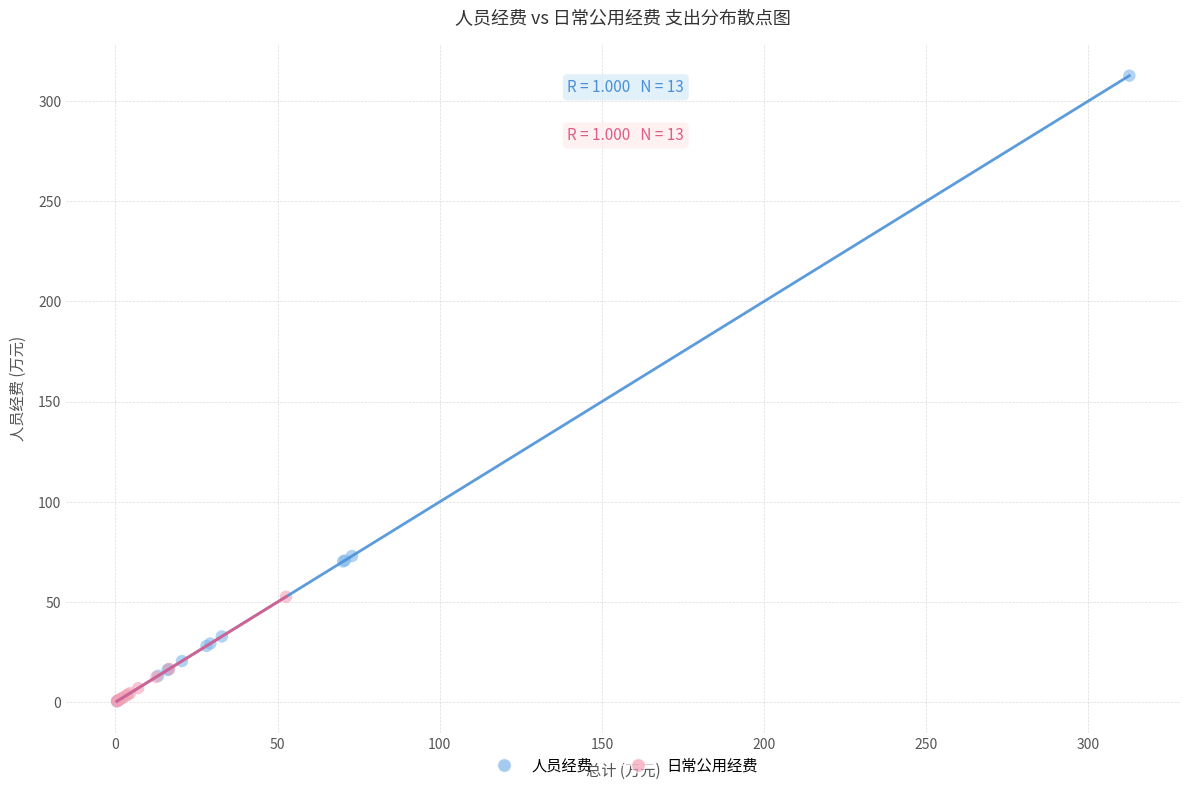

What are all the series names shown in the legend?

人员经费, 日常公用经费